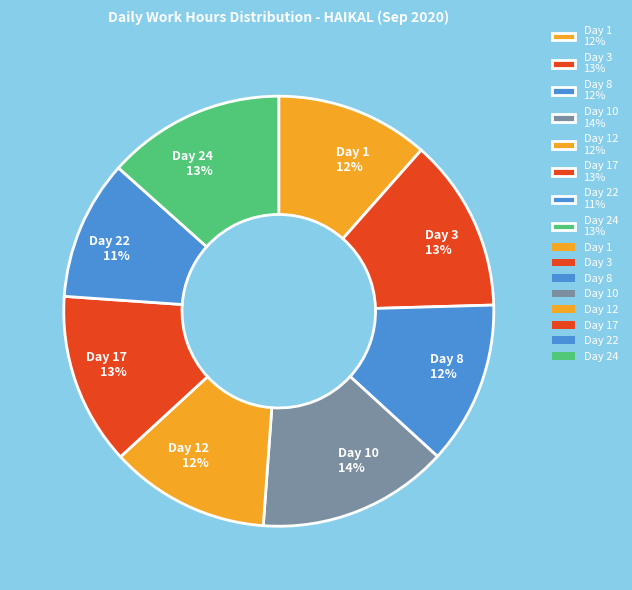

Count the number of slices in the pie.

8